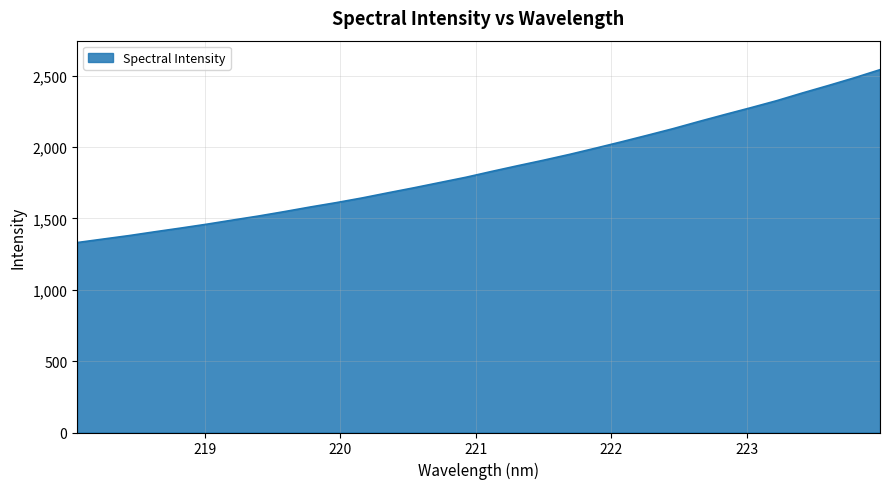

What is the greatest value displayed?

2541.4